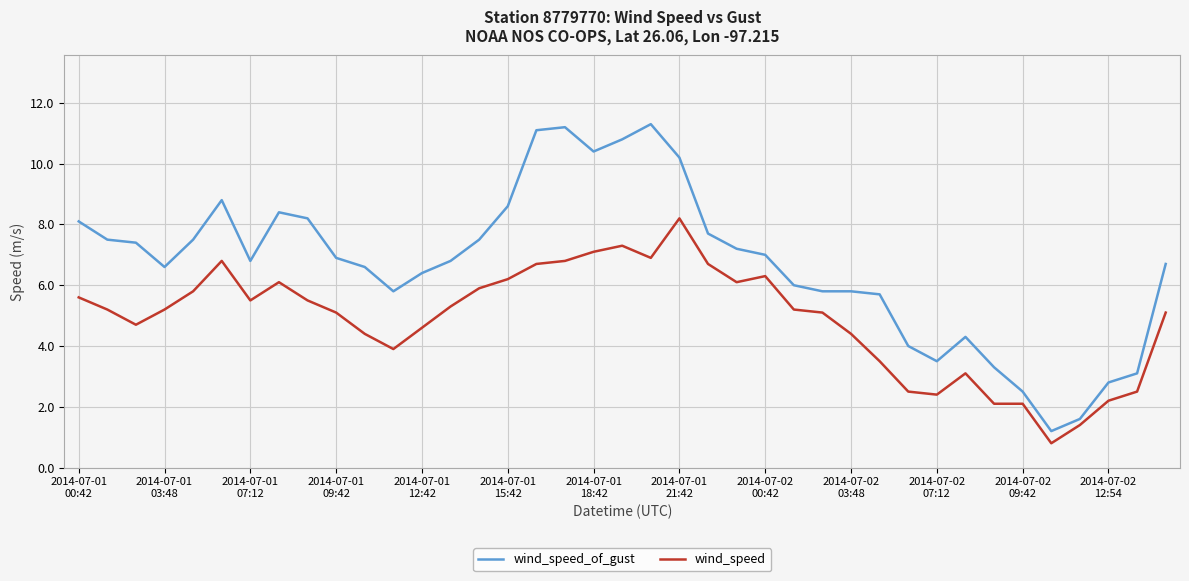

Rank the series by their average value, from lowest to highest.

wind_speed, wind_speed_of_gust